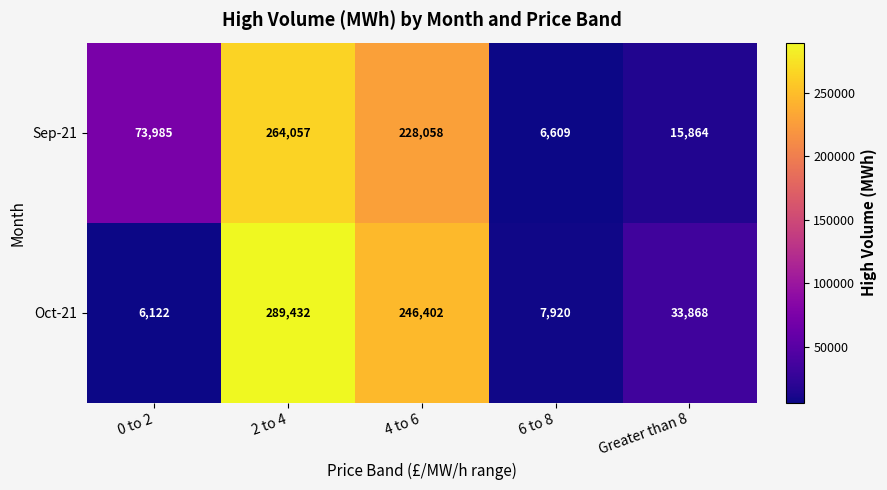

Rank the series by their average value, from lowest to highest.

Oct-21, Sep-21